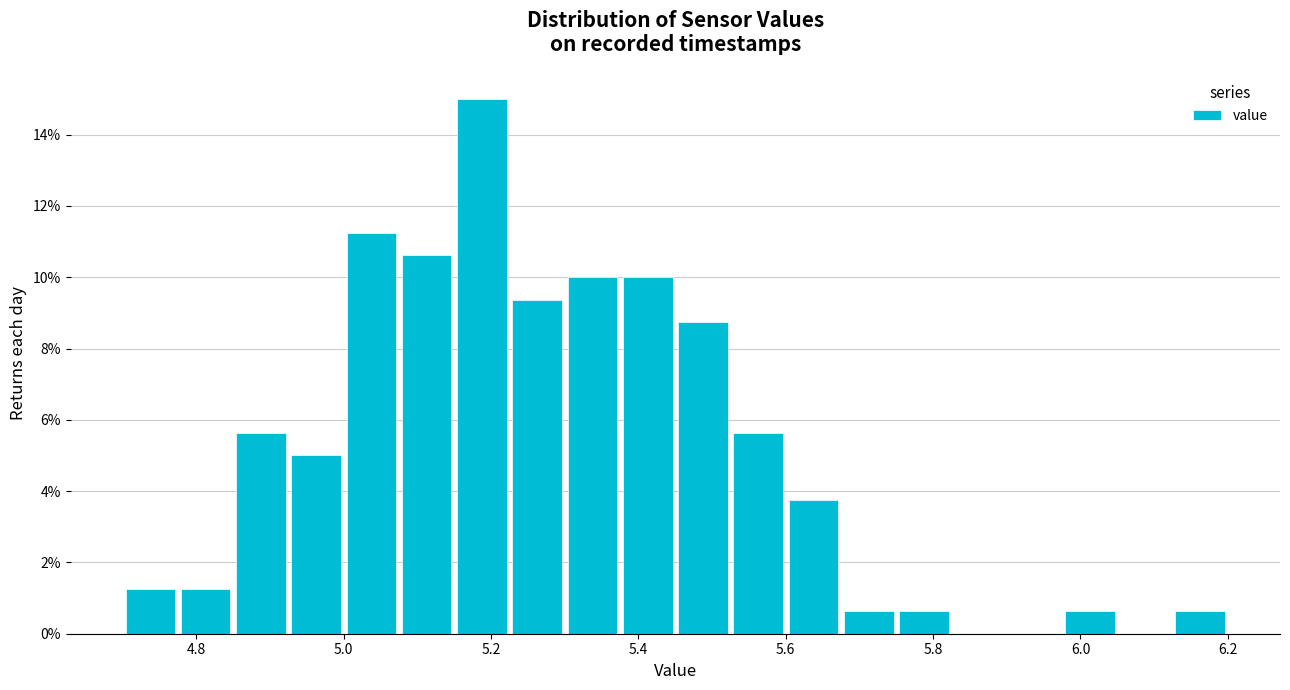

Read against the x-axis, roughly where is the centre of the tallest bar?

5.18